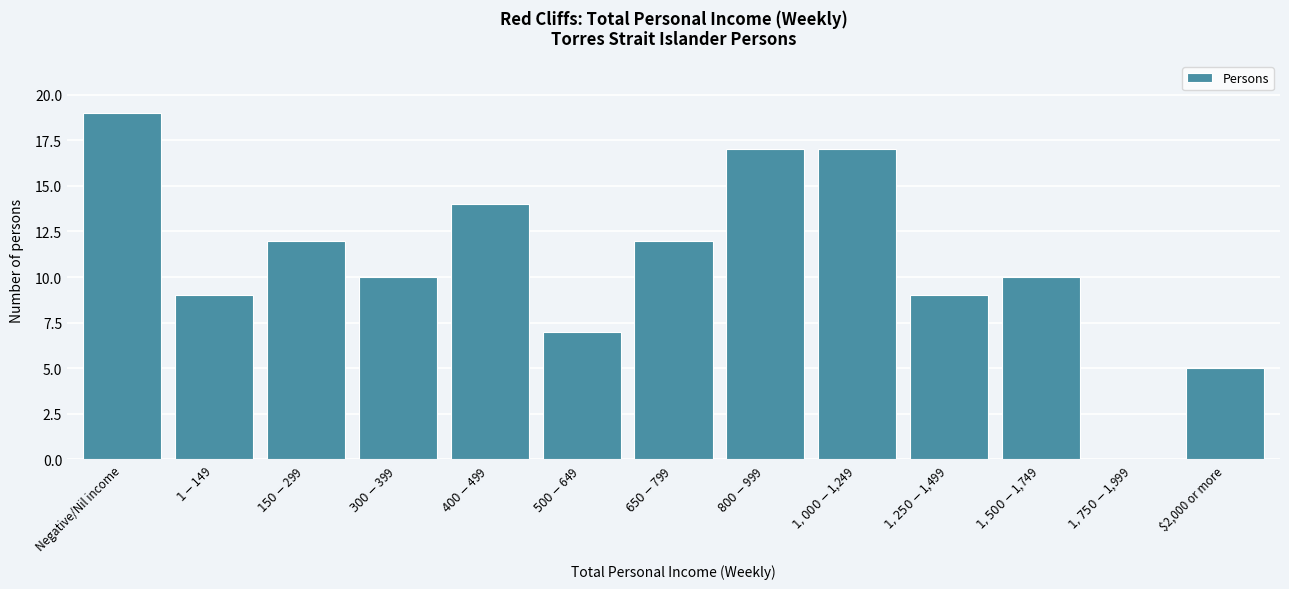

What is the sum of all values?

141